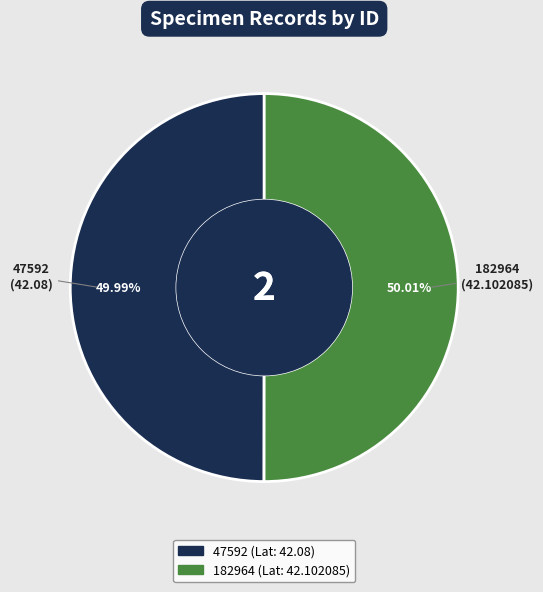

How many slices are in this pie chart?

2